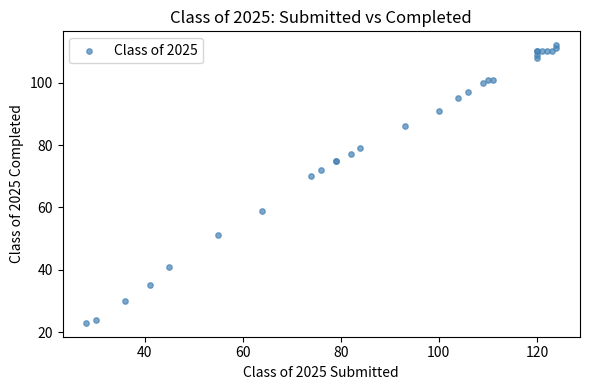

What Y value in the scatter plot is closest to 67?

70